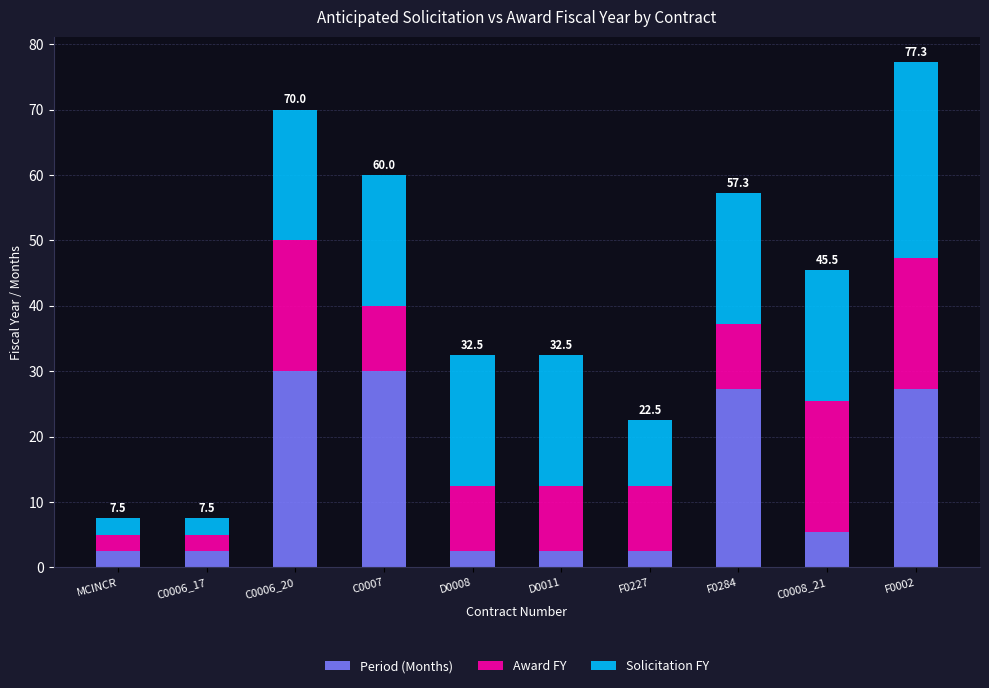

What is the total value across all series at C0006_20?

70.0